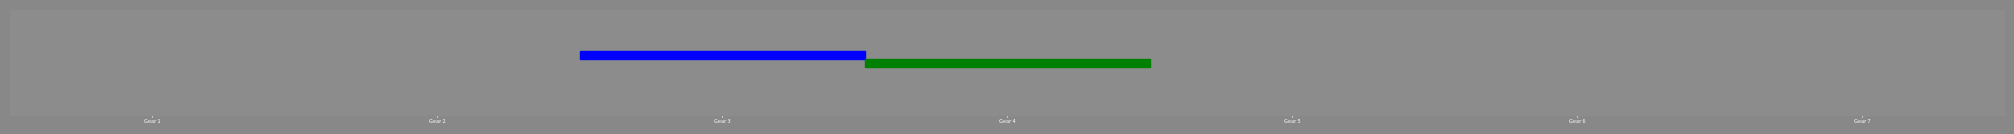

At which category is the sum across all series the highest?

Gear 4